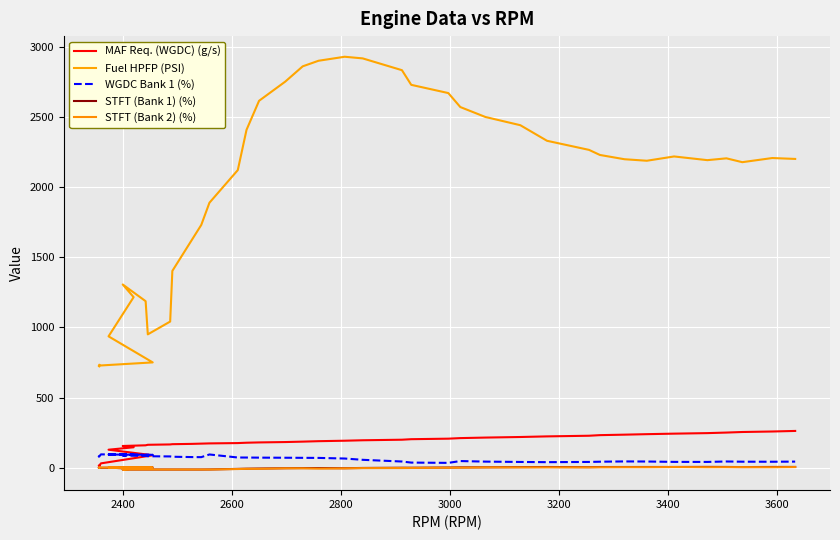

True or false: MAF Req. (WGDC) (g/s) and WGDC Bank 1 (%) cross at least once.

True